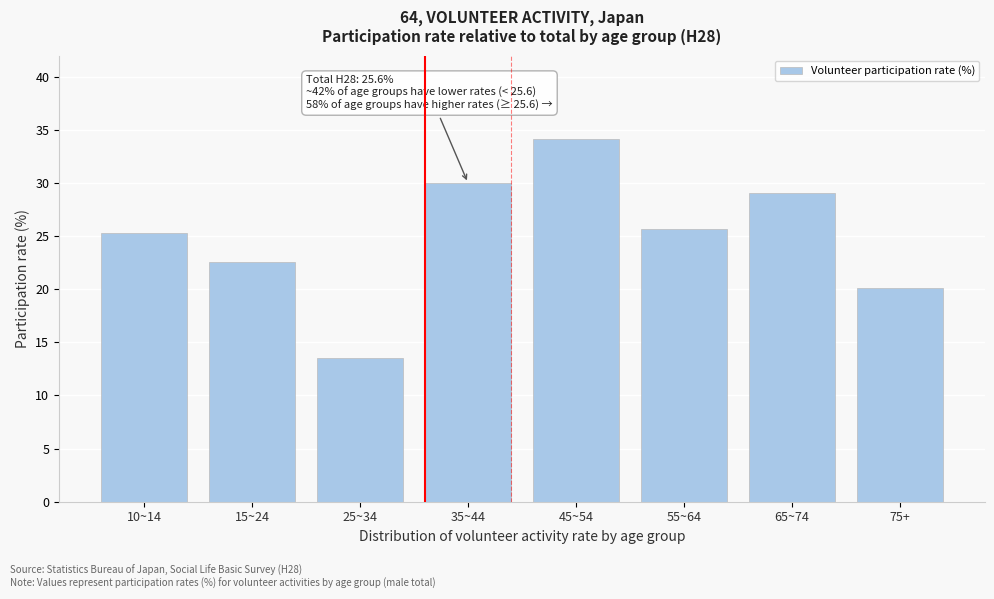

Reading right to left, what are all the values shown in this chart?

20.1	29.1	25.7	34.1	30.0	13.5	22.6	25.3